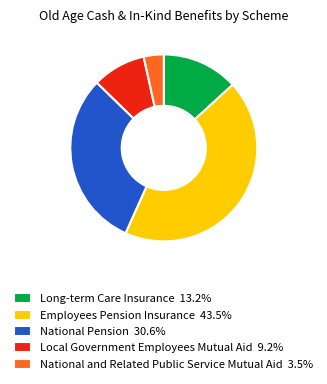

Is the sum of Local Government Employees Mutual Aid 9.2% and Long-term Care Insurance 13.2% greater than half?

No